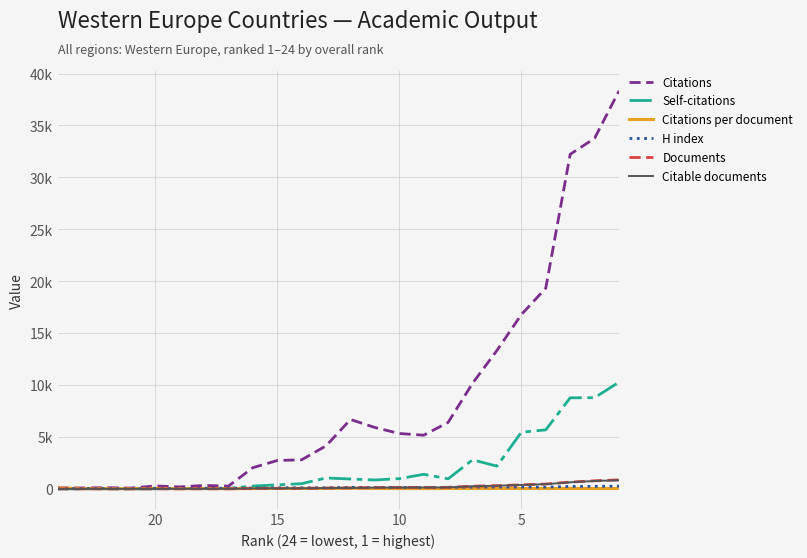

Where is the first local minimum for Citations per document?

15